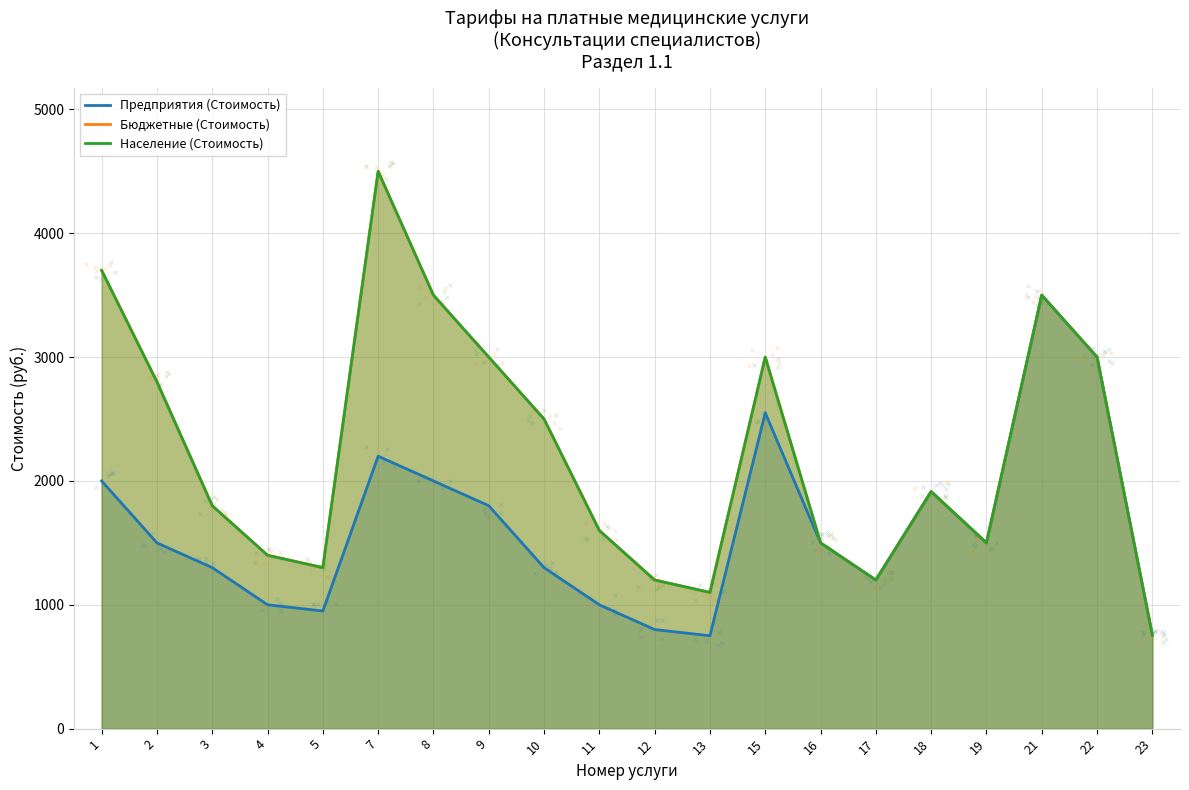

What are all the series names shown in the legend?

Предприятия (Стоимость), Бюджетные (Стоимость), Население (Стоимость)